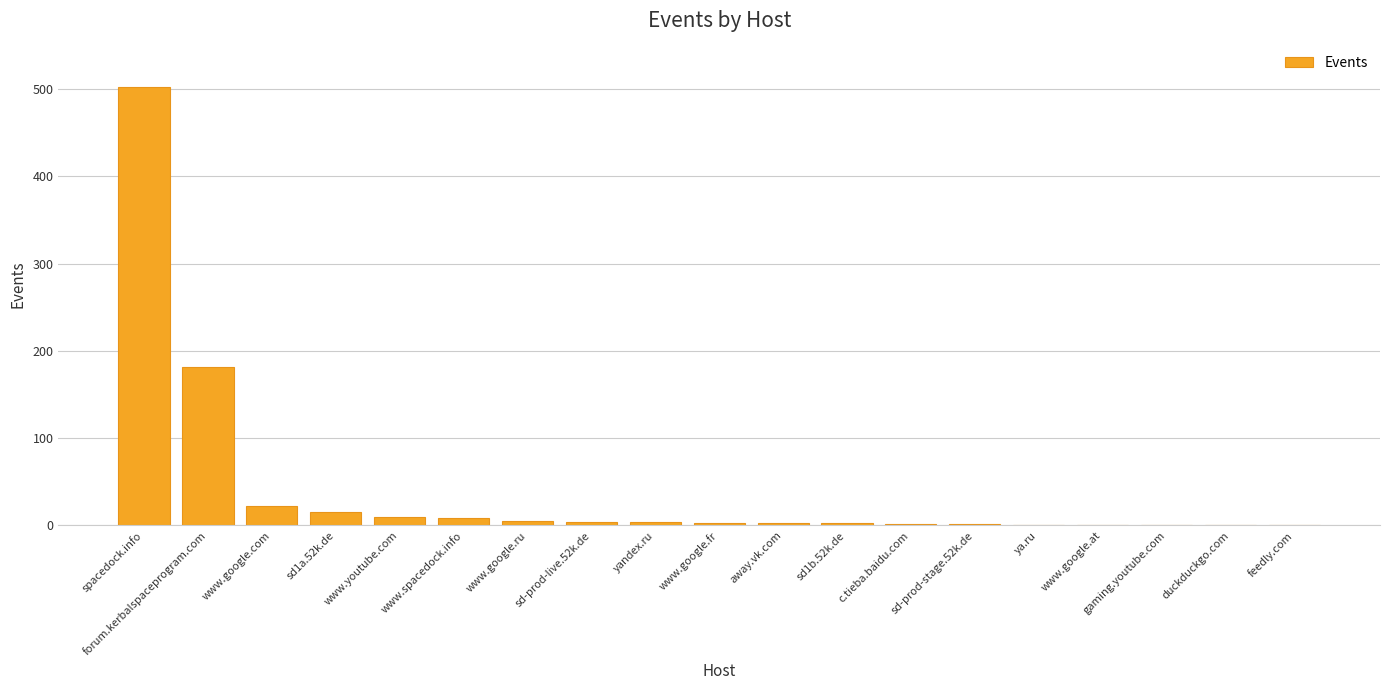

What is the greatest value displayed?

502